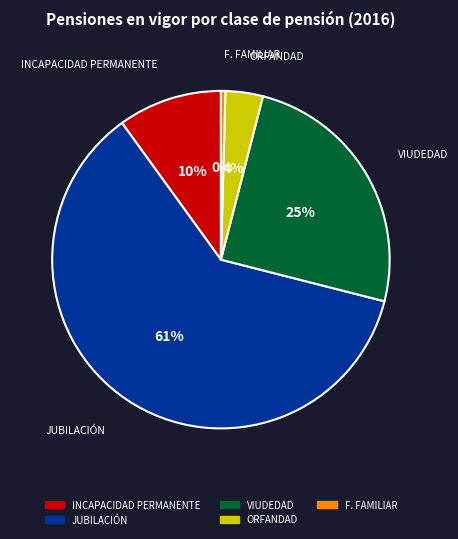

To the nearest percent, what is the difference between the ORFANDAD and JUBILACIÓN slice percentages?

57%